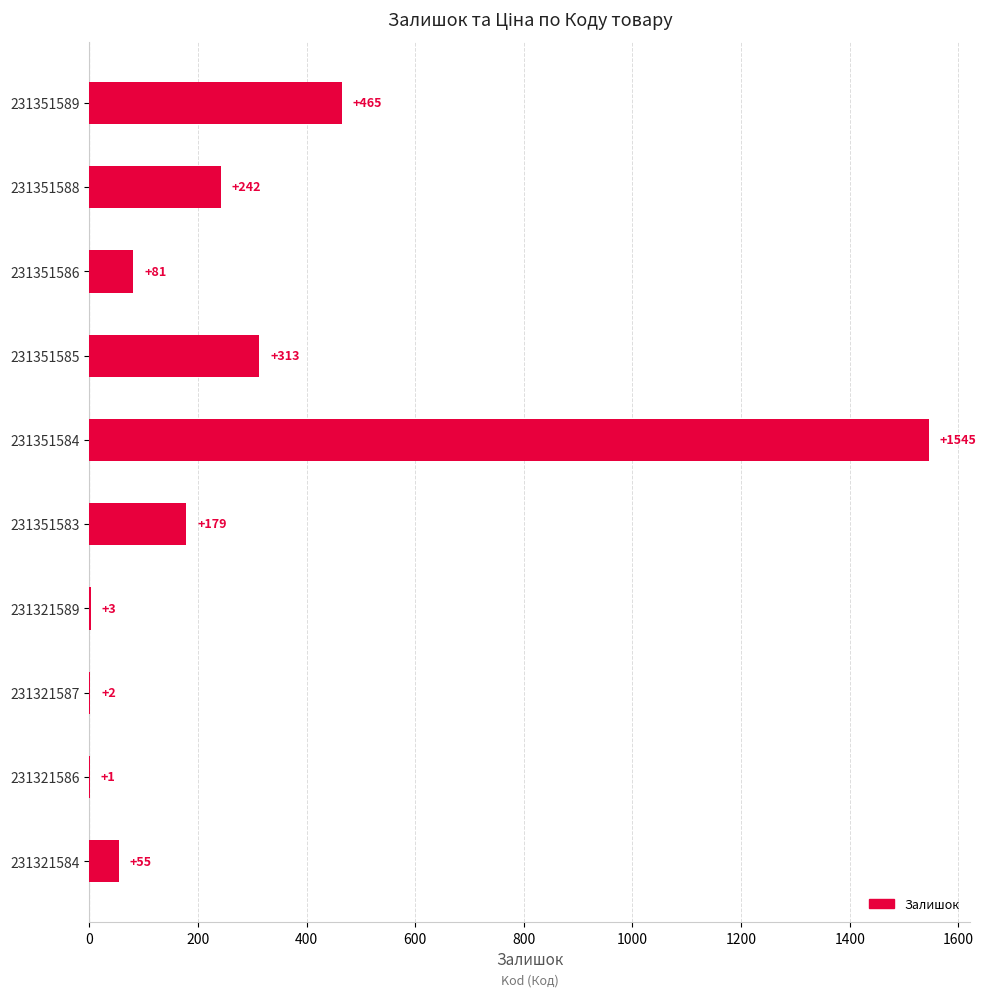

True or false: the data shows 242 at 231351588.

True